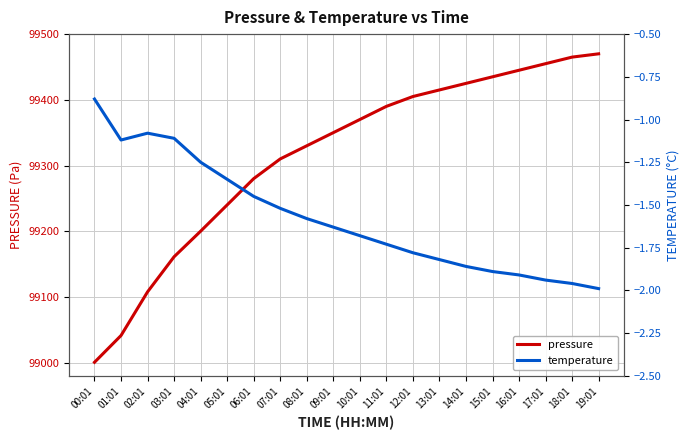

Which series has the largest total across all categories?

pressure